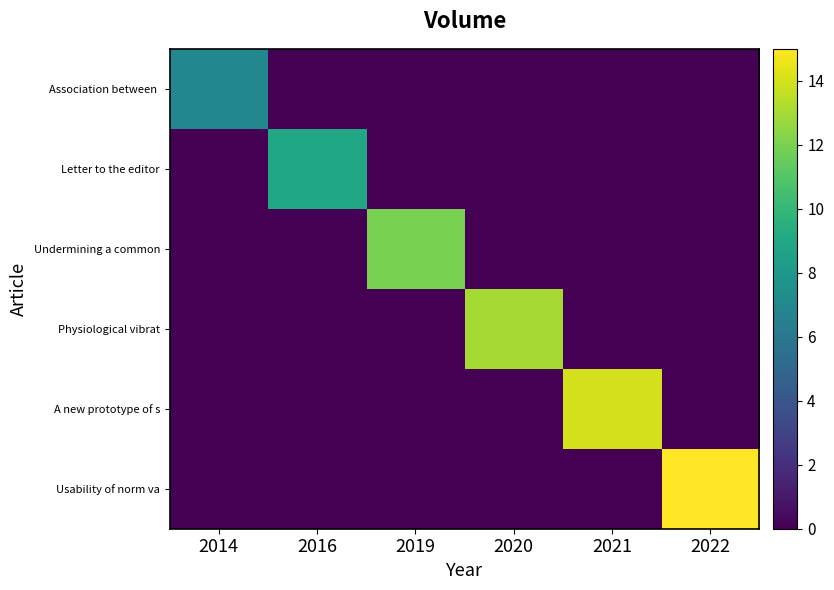

Which series has the largest range (max minus min)?

Usability of norm va